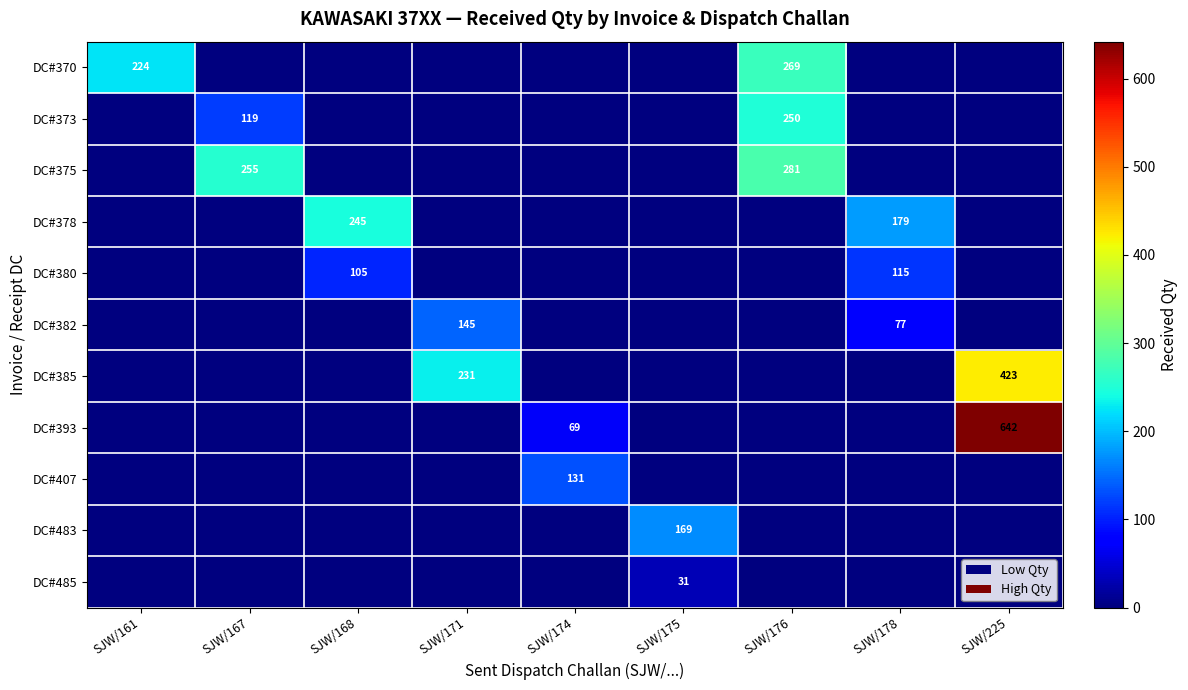

True or false: DC#373 has a value of 119 at SJW/167.

True